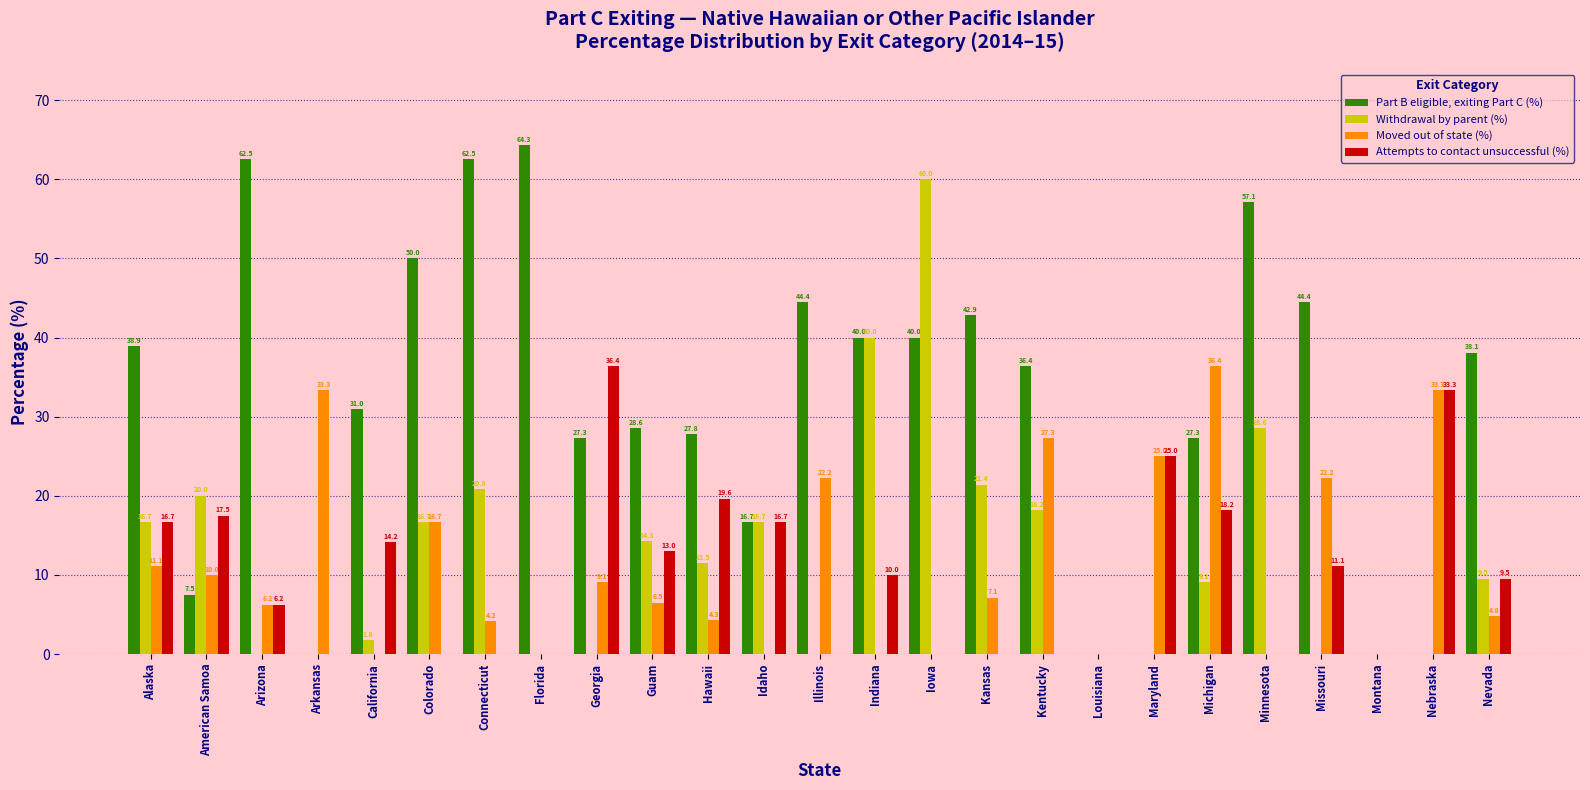

At which label does Part B eligible, exiting Part C (%) reach its peak?

Florida